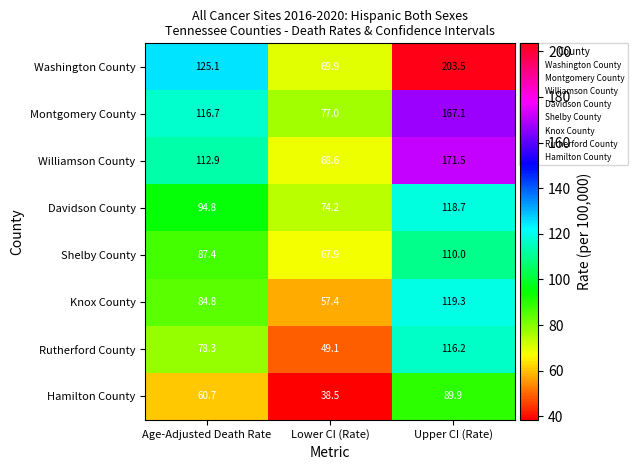

True or false: Hamilton County has a value of 60.7 at Age-Adjusted Death Rate.

True